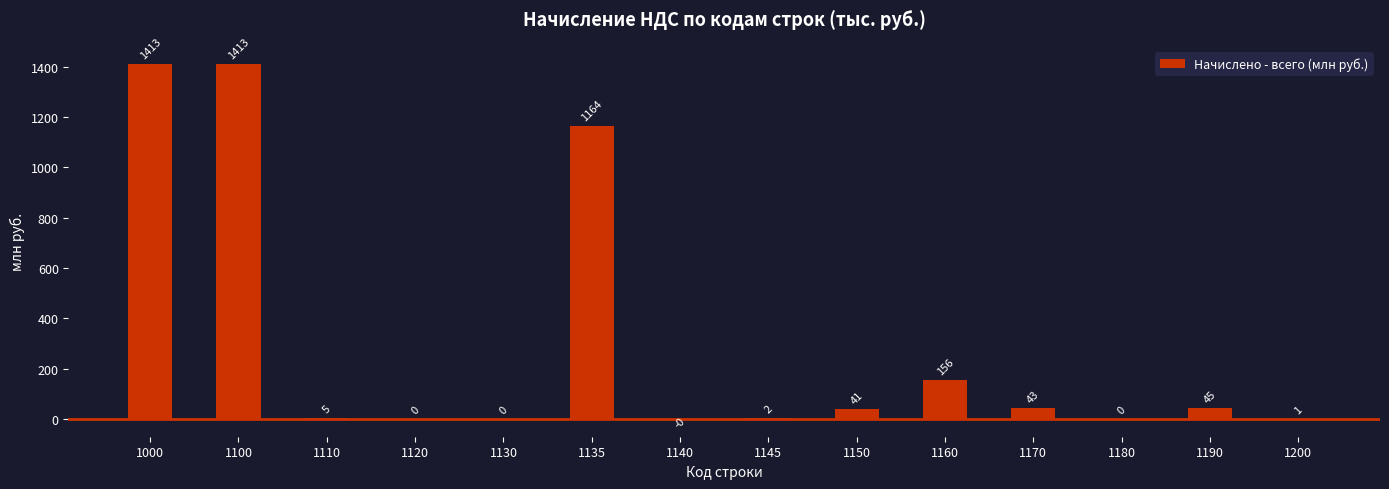

What is the change in value from 1000 to 1120?

-1413.3